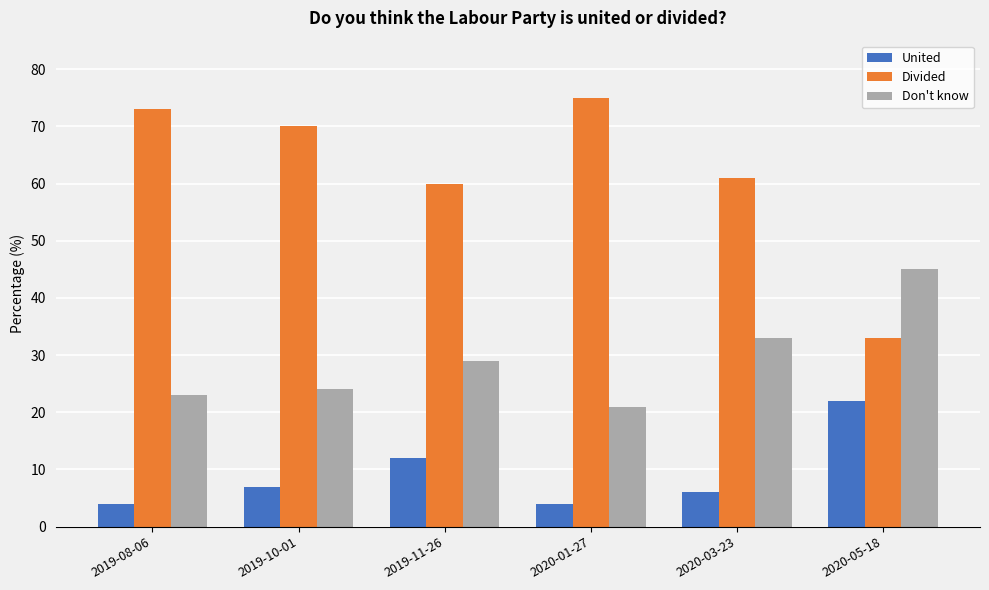

Which series has the largest total across all categories?

Divided